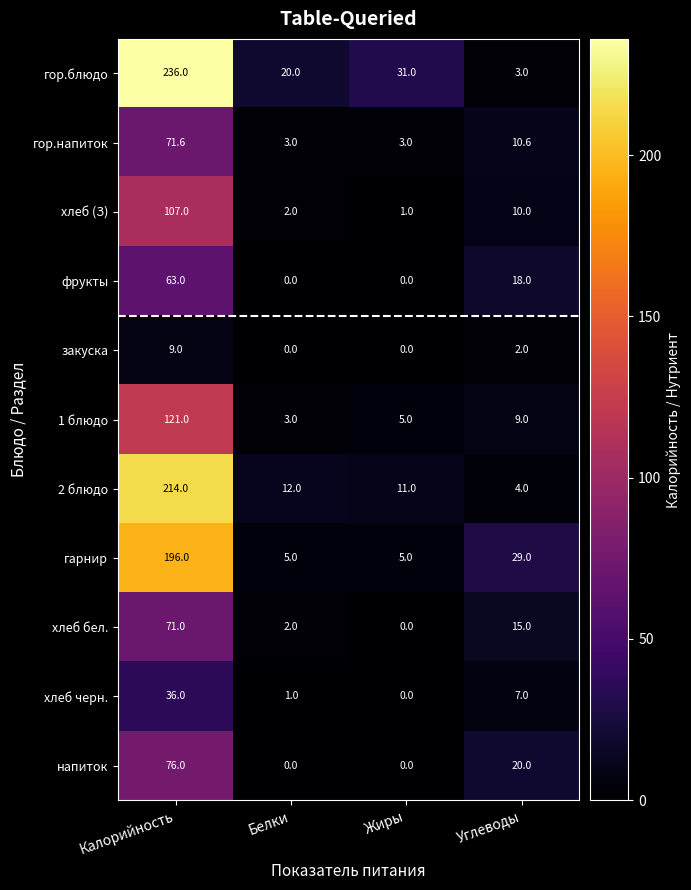

Which category has the highest value across all series?

Калорийность